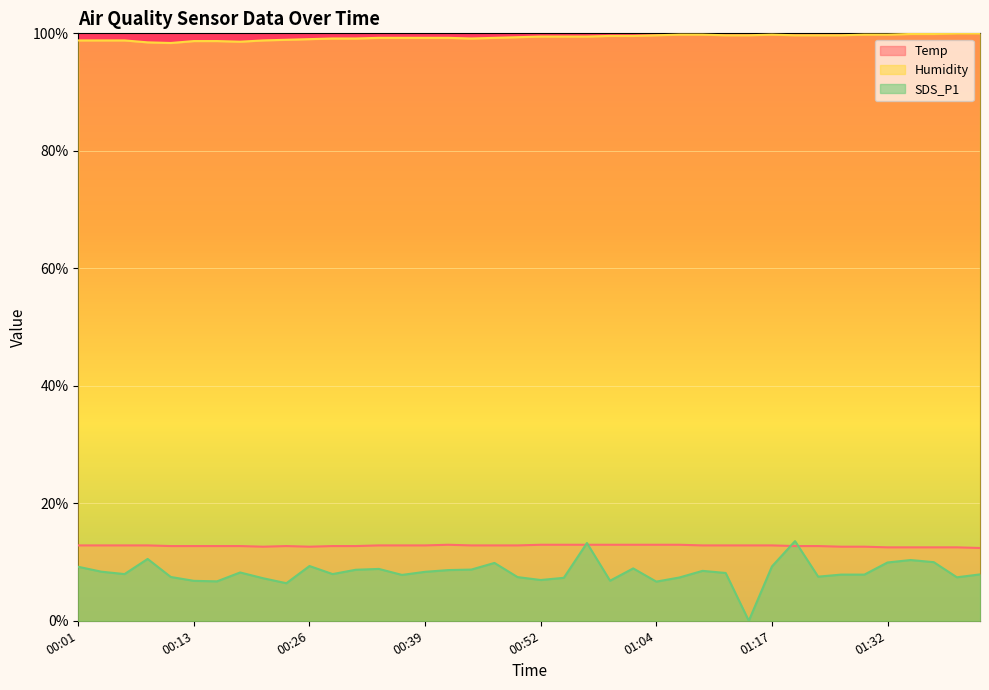

What is the difference between the maximum and minimum values in the Humidity series?

1.6